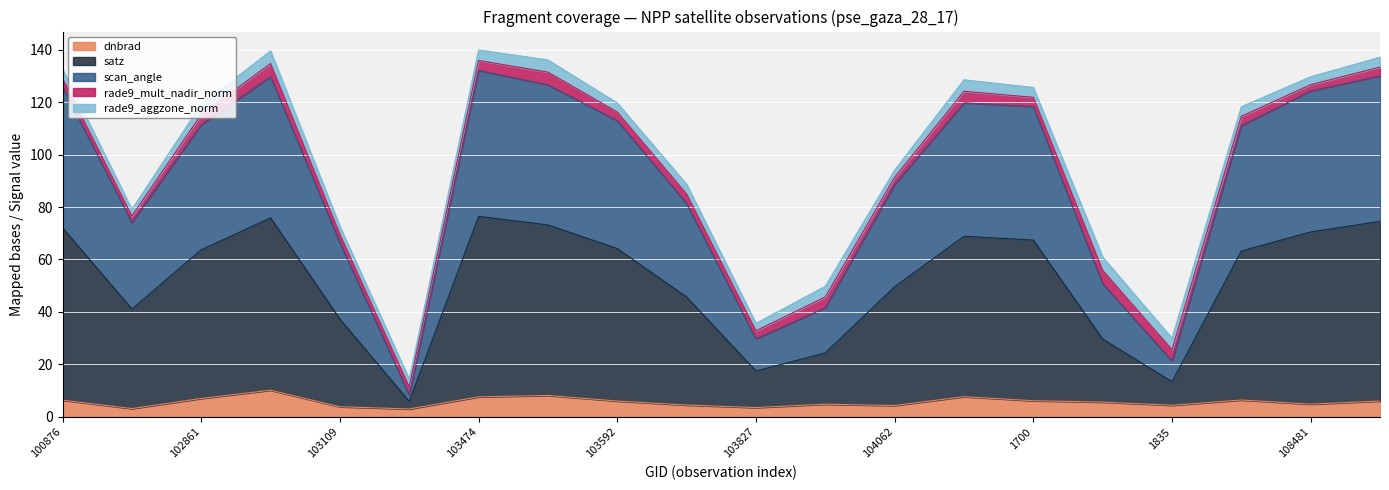

What are all the series names shown in the legend?

dnbrad, satz, scan_angle, rade9_mult_nadir_norm, rade9_aggzone_norm